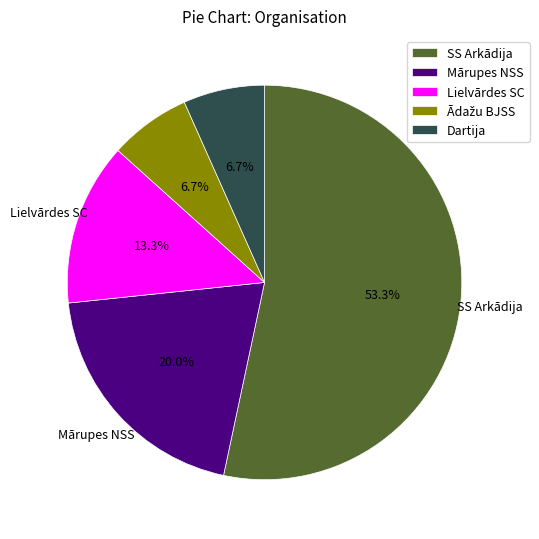

Which has a higher value, SS Arkādija or Mārupes NSS?

SS Arkādija